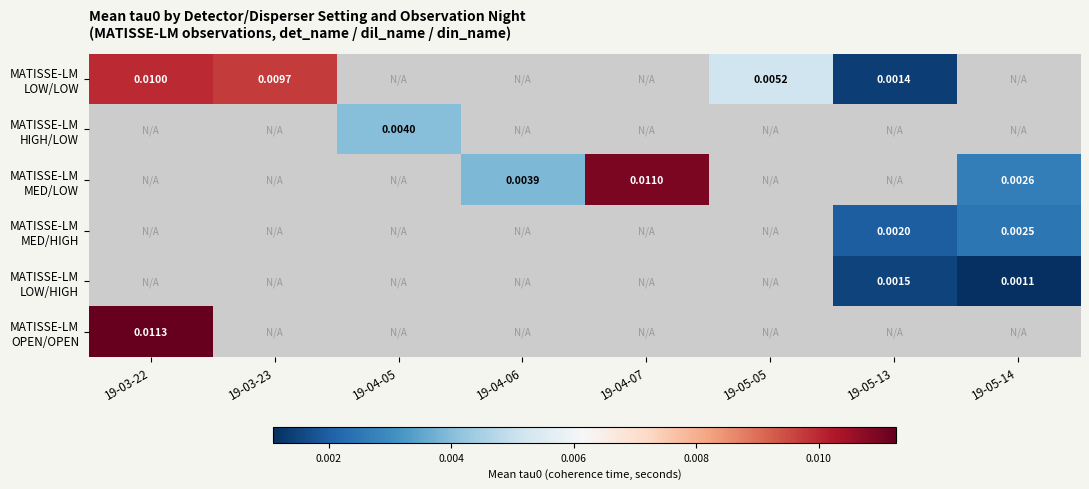

Which has a higher value, 19-04-05 or 19-04-07?

19-04-07